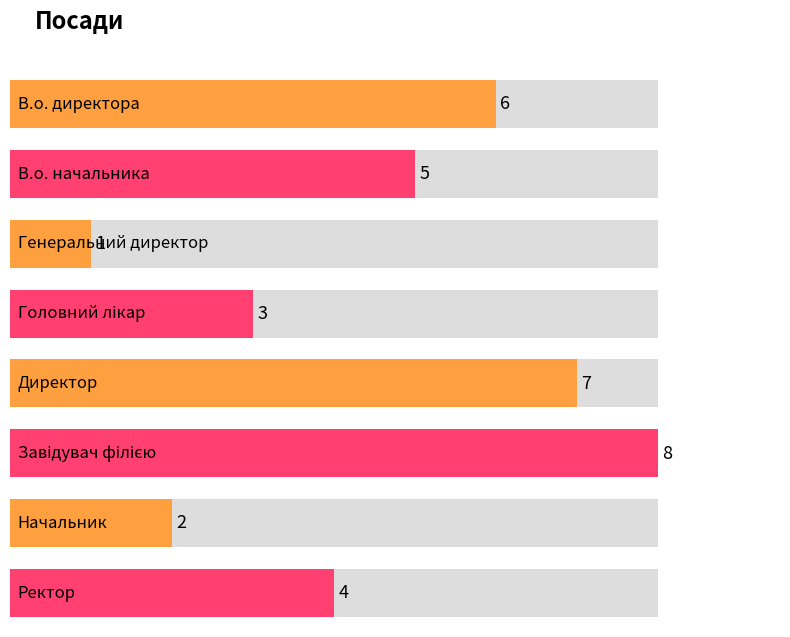

Between Ректор and Директор, which is larger?

Директор